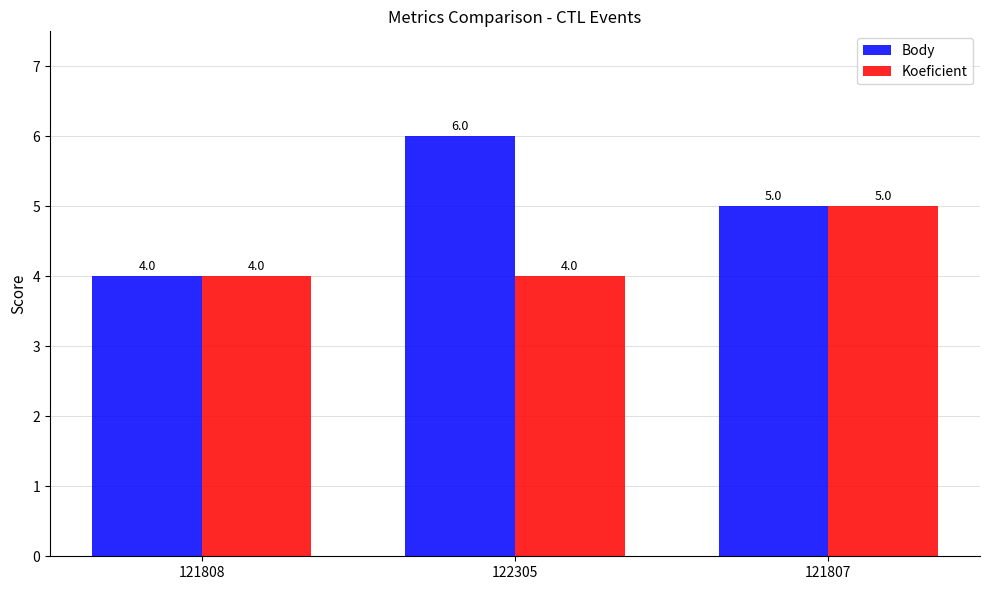

Which series has the largest total across all categories?

Body